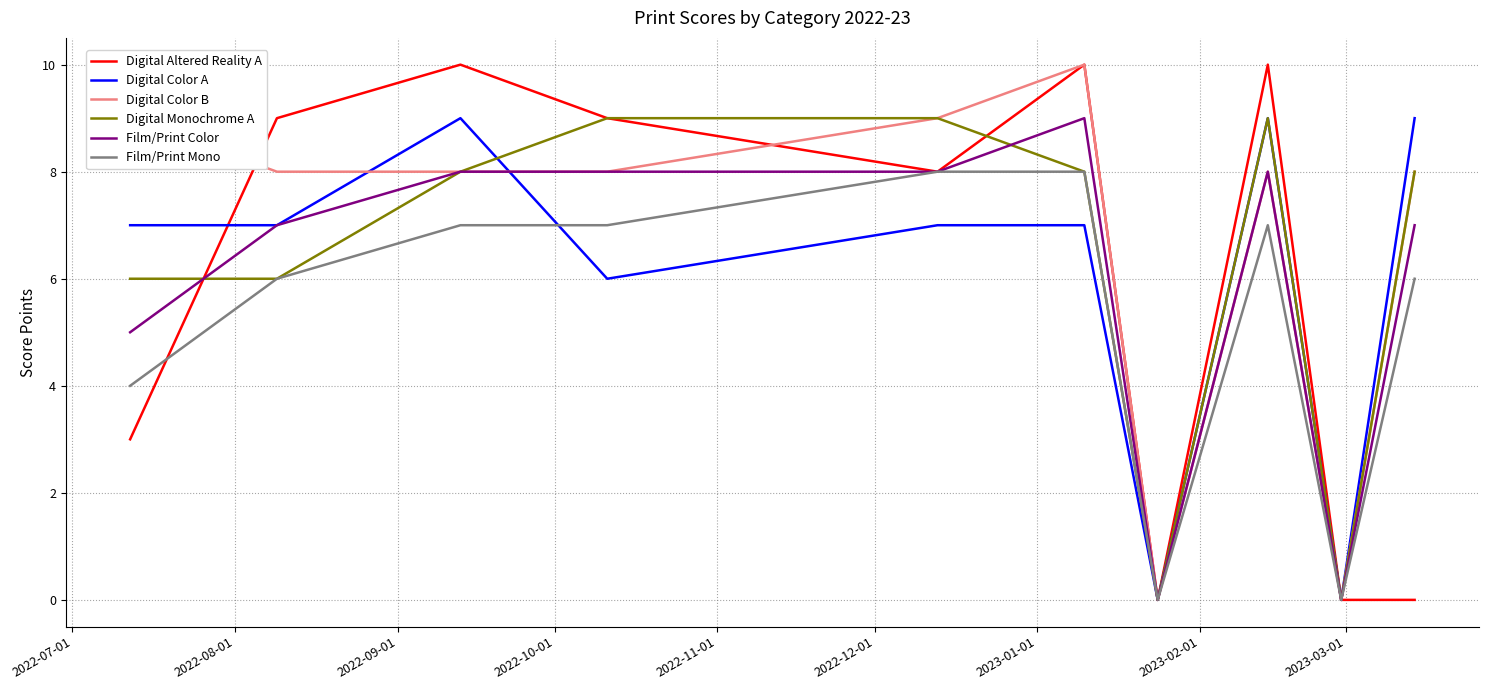

Reading left to right, list all the values displayed in this chart.

Digital Altered Reality A: 3	9	10	9	8	10	0	10	0	0
Digital Color A: 7	7	9	6	7	7	0	9	0	9
Digital Color B: 9	8	8	8	9	10	0	8	0	8
Digital Monochrome A: 6	6	8	9	9	8	0	9	0	8
Film/Print Color: 5	7	8	8	8	9	0	8	0	7
Film/Print Mono: 4	6	7	7	8	8	0	7	0	6